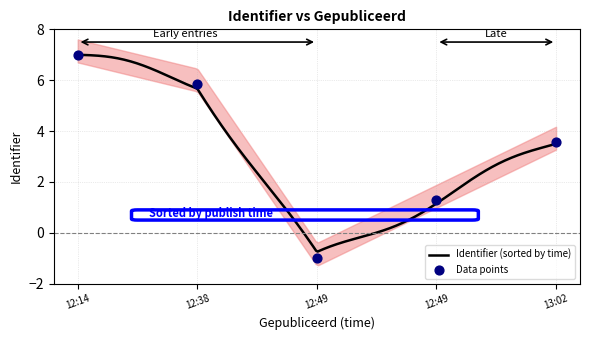

Between 2018-07-07 12:49:17 and 2018-07-07 12:49:17, which is larger?

2018-07-07 12:49:17